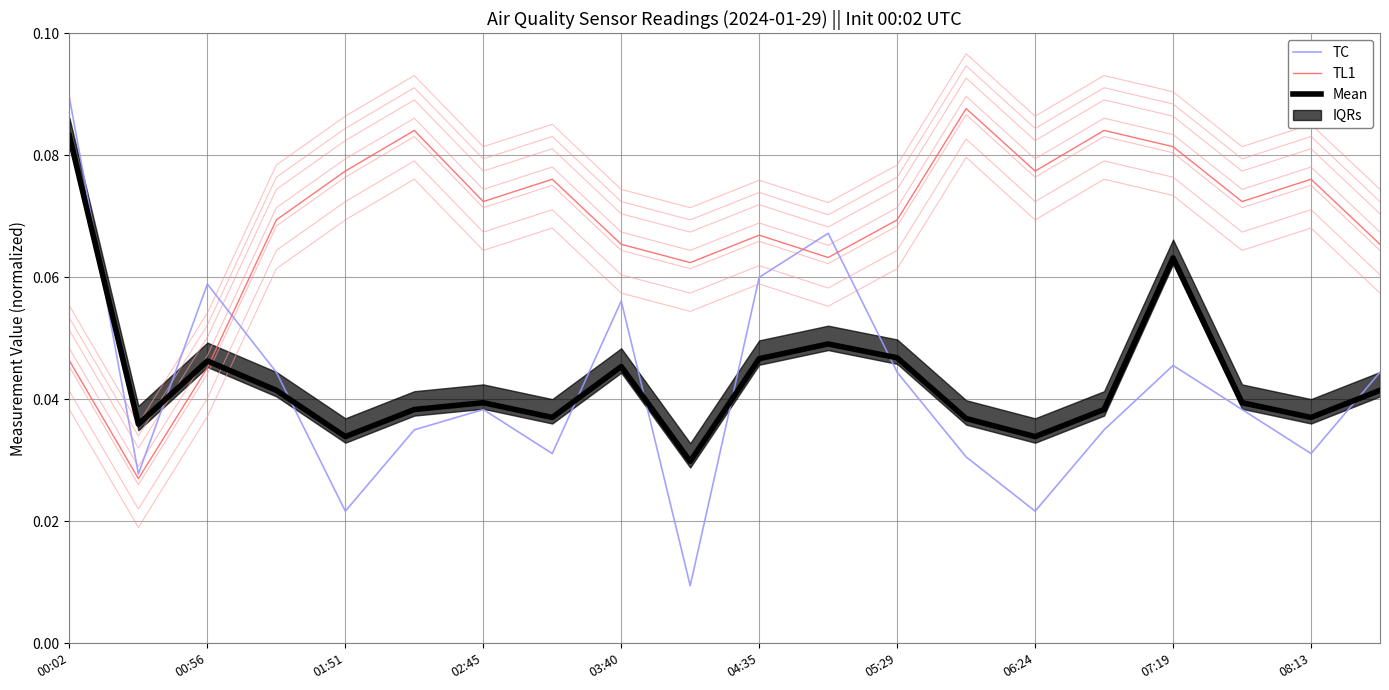

At which label does Mean reach its peak?

00:02